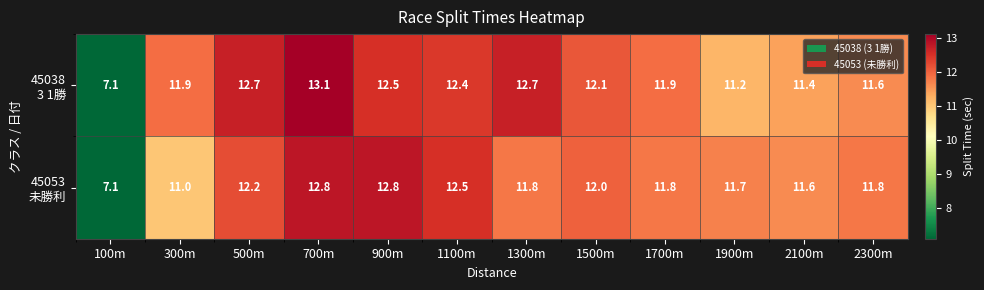

Count the number of categories in the chart.

12